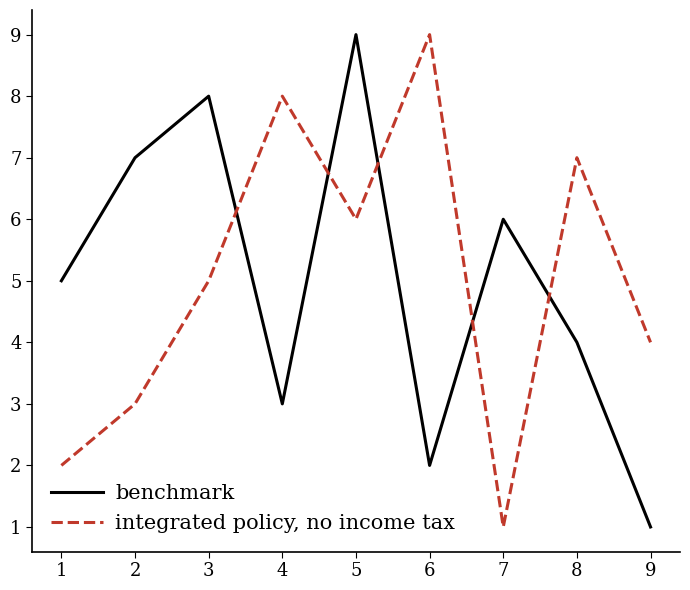

How many times do benchmark and integrated policy, no income tax cross each other?

5